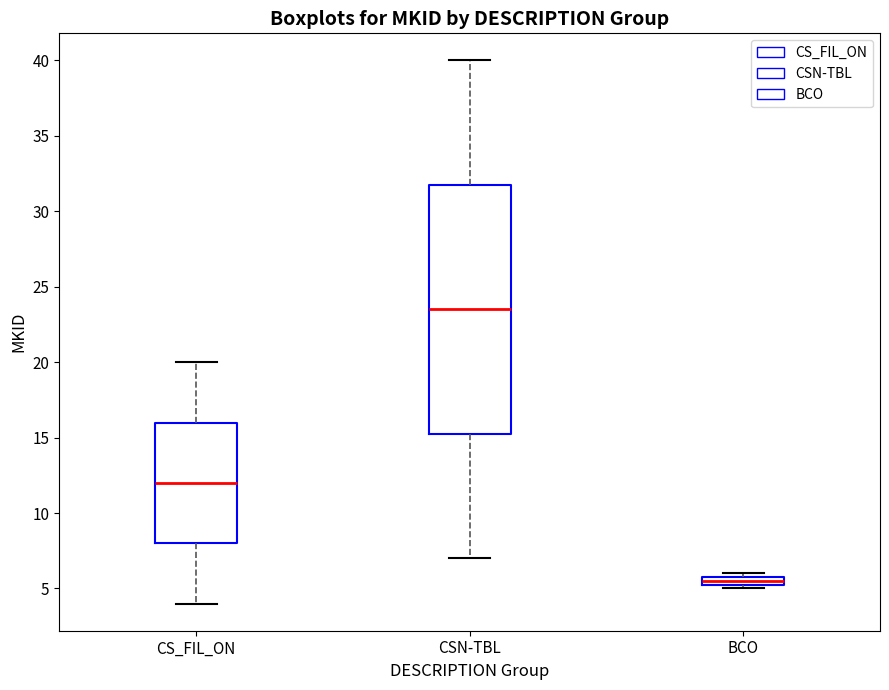

Which box is the tallest, from its lower edge to its upper edge?

CSN-TBL